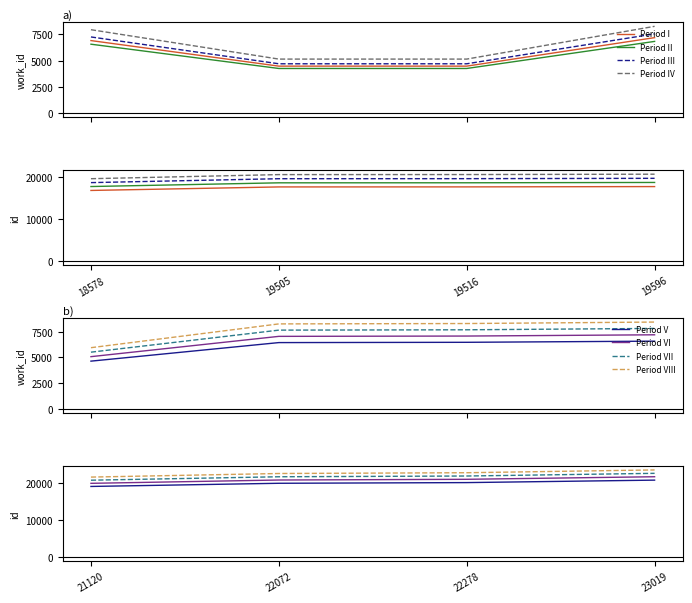

What is the difference between the maximum and minimum values in the work_id series?

3263